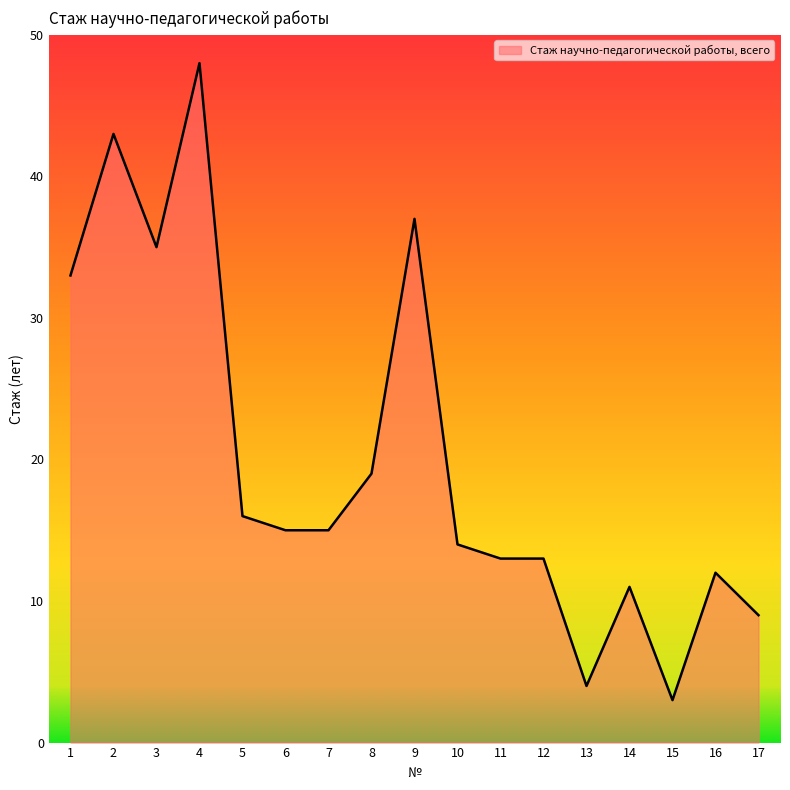

How many lines are shown in the chart?

1